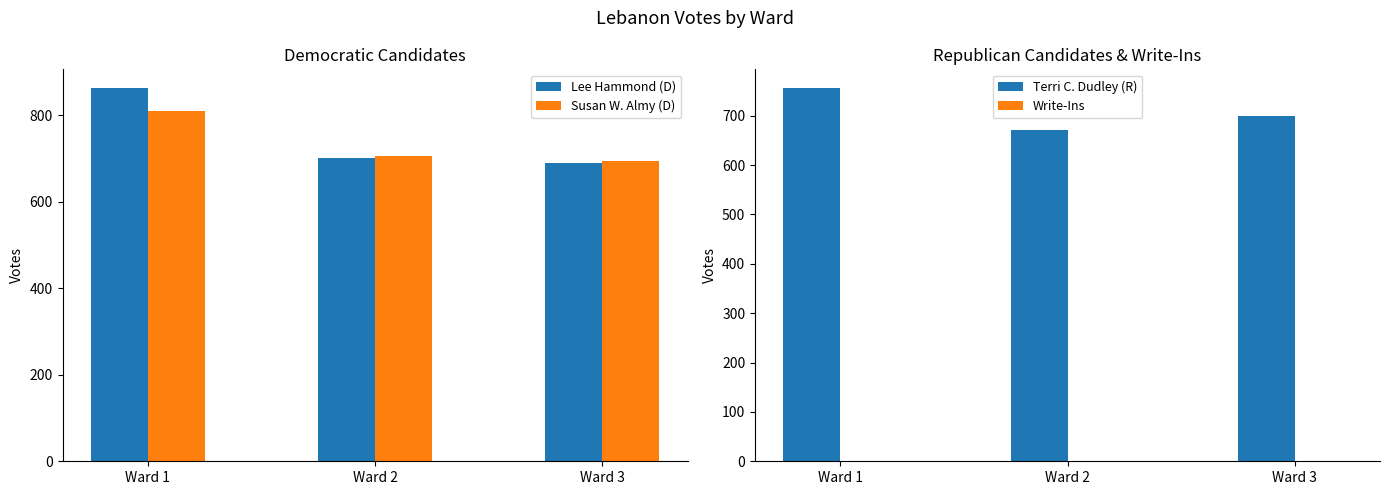

What is the spread (max minus min) of values at Ward 1?

863